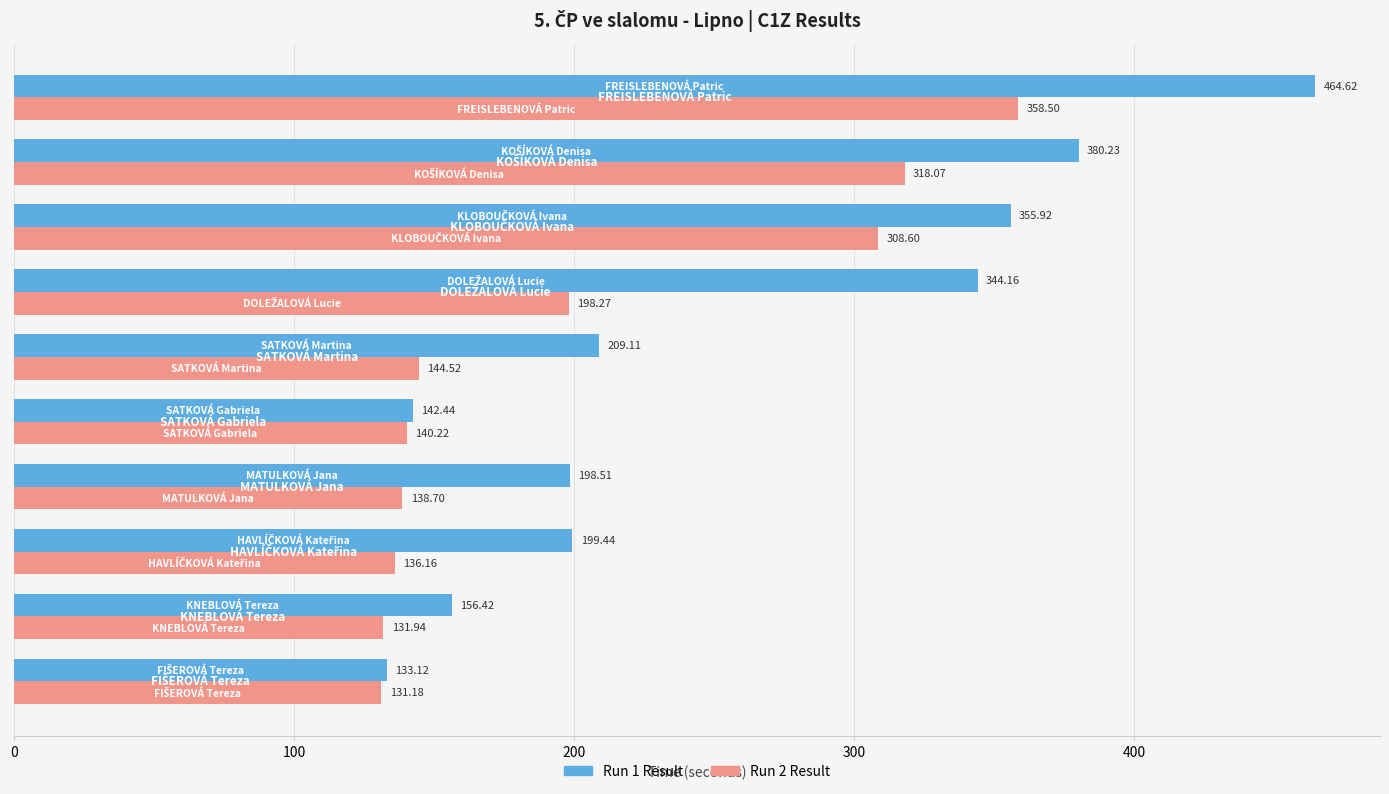

Which series has the widest spread of values?

Run 1 Result